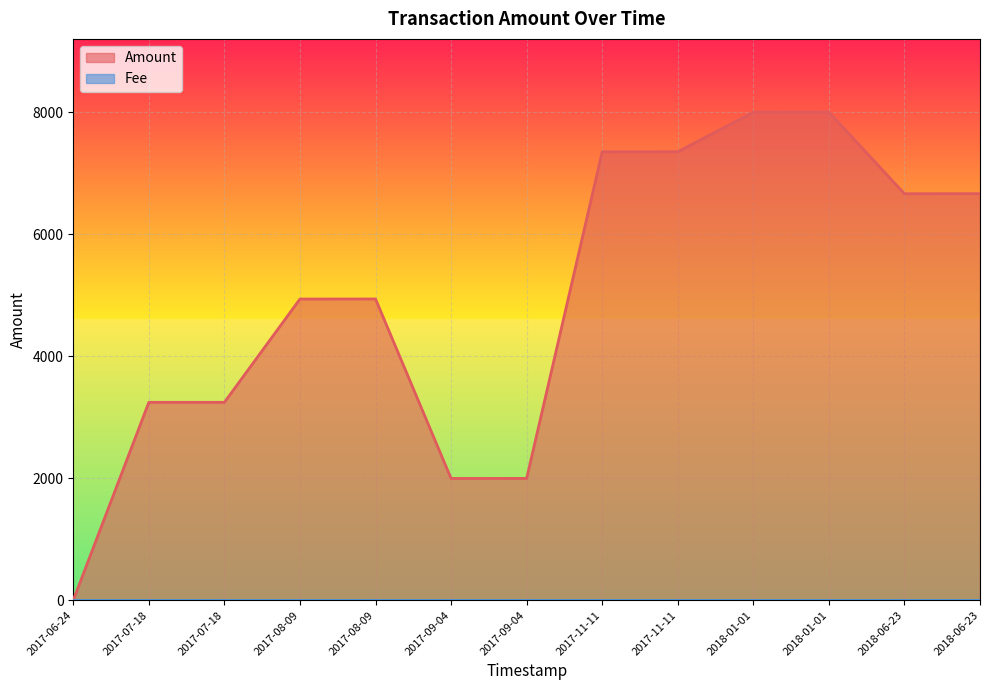

The chart shows a value of 9726 at 2017-11-11. True or false?

False